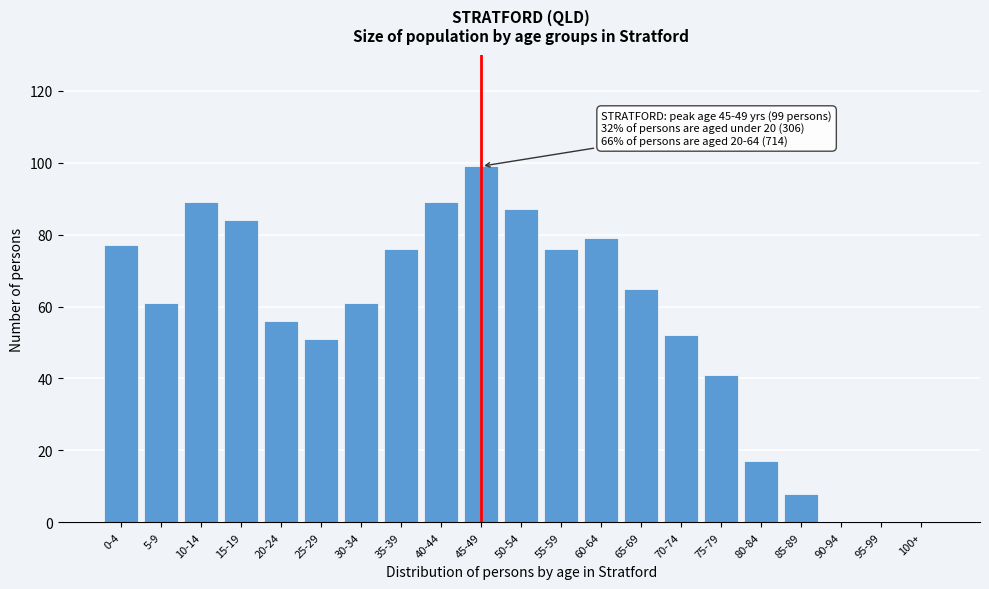

Reading right to left, what are all the values shown in this chart?

100+=0	95-99=0	90-94=0	85-89=8	80-84=17	75-79=41	70-74=52	65-69=65	60-64=79	55-59=76	50-54=87	45-49=99	40-44=89	35-39=76	30-34=61	25-29=51	20-24=56	15-19=84	10-14=89	5-9=61	0-4=77